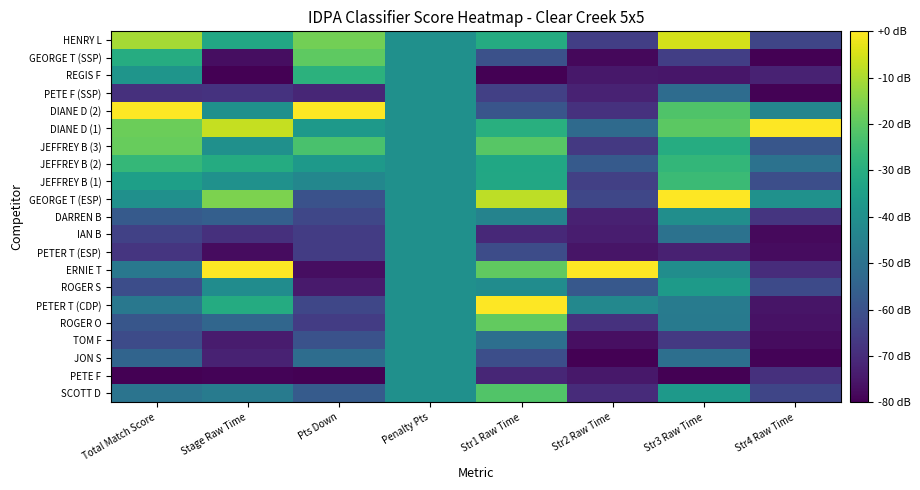

Rank the series at Str1 Raw Time from highest to lowest value.

PETER T (CDP), GEORGE T (ESP), ROGER O, ERNIE T, JEFFREY B (3), SCOTT D, DIANE D (1), HENRY L, JEFFREY B (1), JEFFREY B (2), ROGER S, DARREN B, TOM F, DIANE D (2), GEORGE T (SSP), JON S, PETER T (ESP), PETE F (SSP), IAN B, PETE F, REGIS F